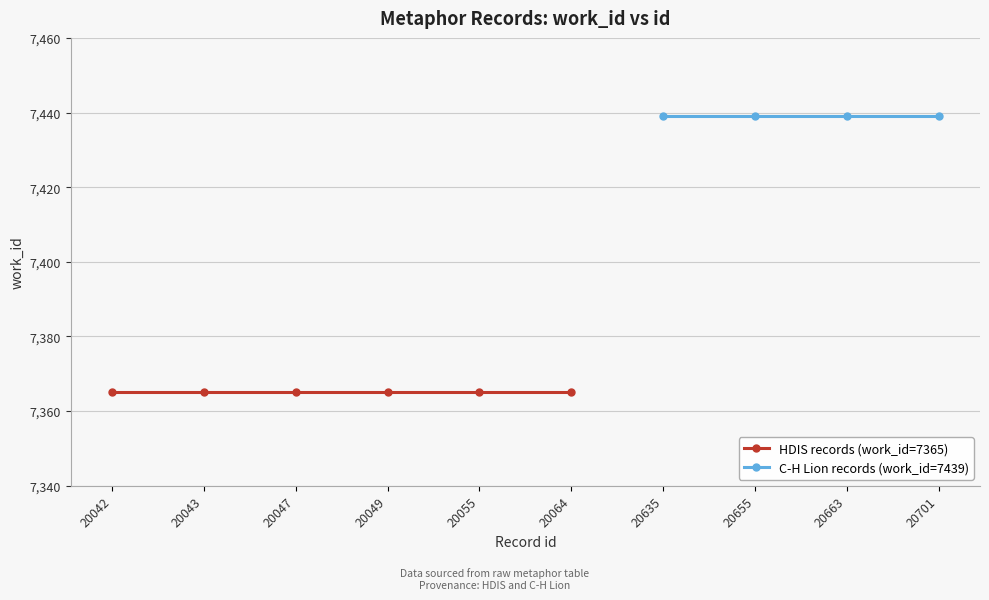

How many values are between 7365 and 7439?

10